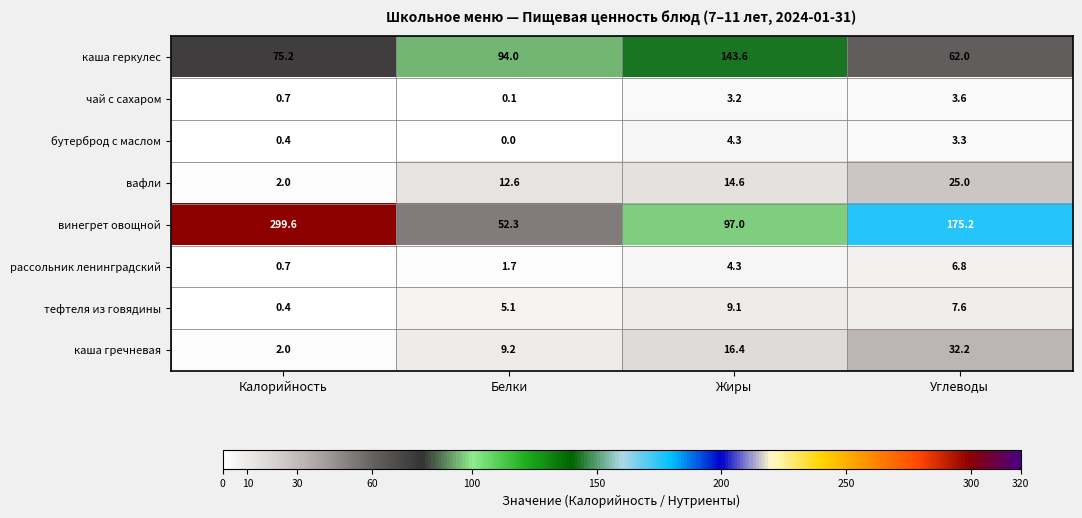

What is the total value across all series at Калорийность?

381.0